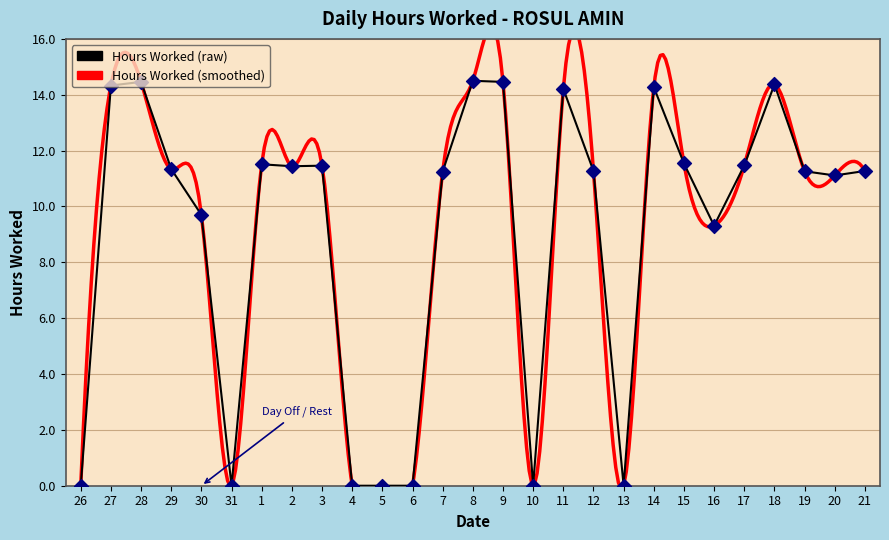

Between 14 and 18, which is larger?

18